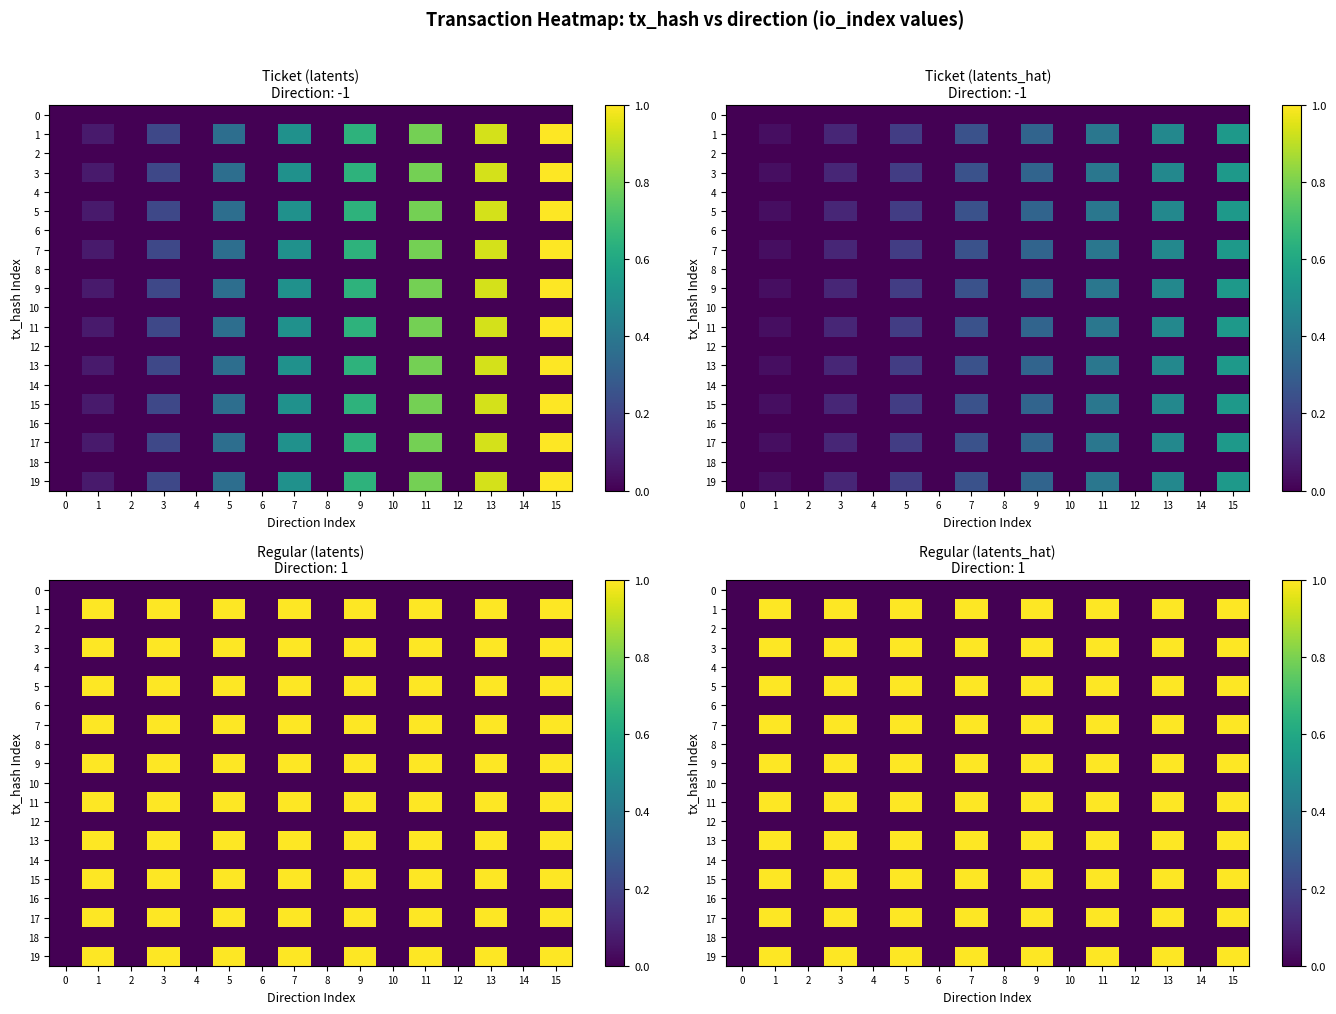

Which series changed the most between 9 and 10?

1